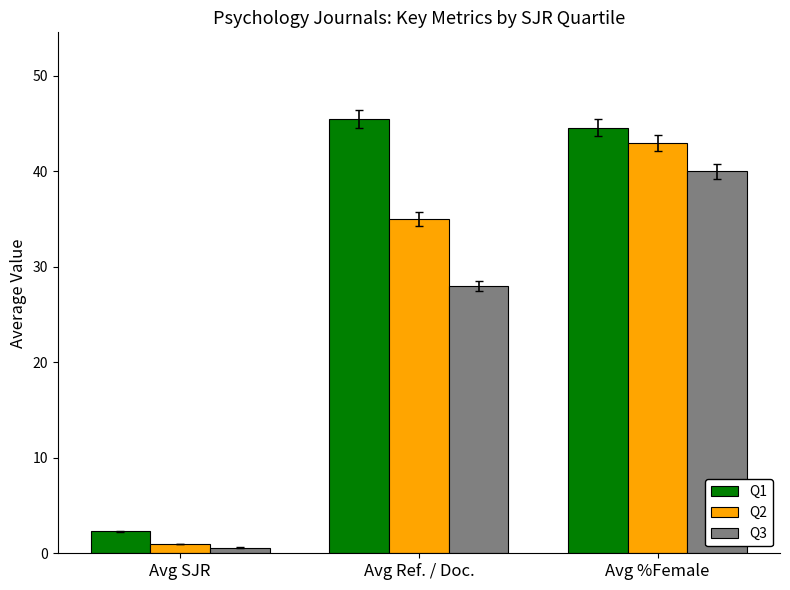

At which category does the chart reach its minimum across all series?

Avg SJR